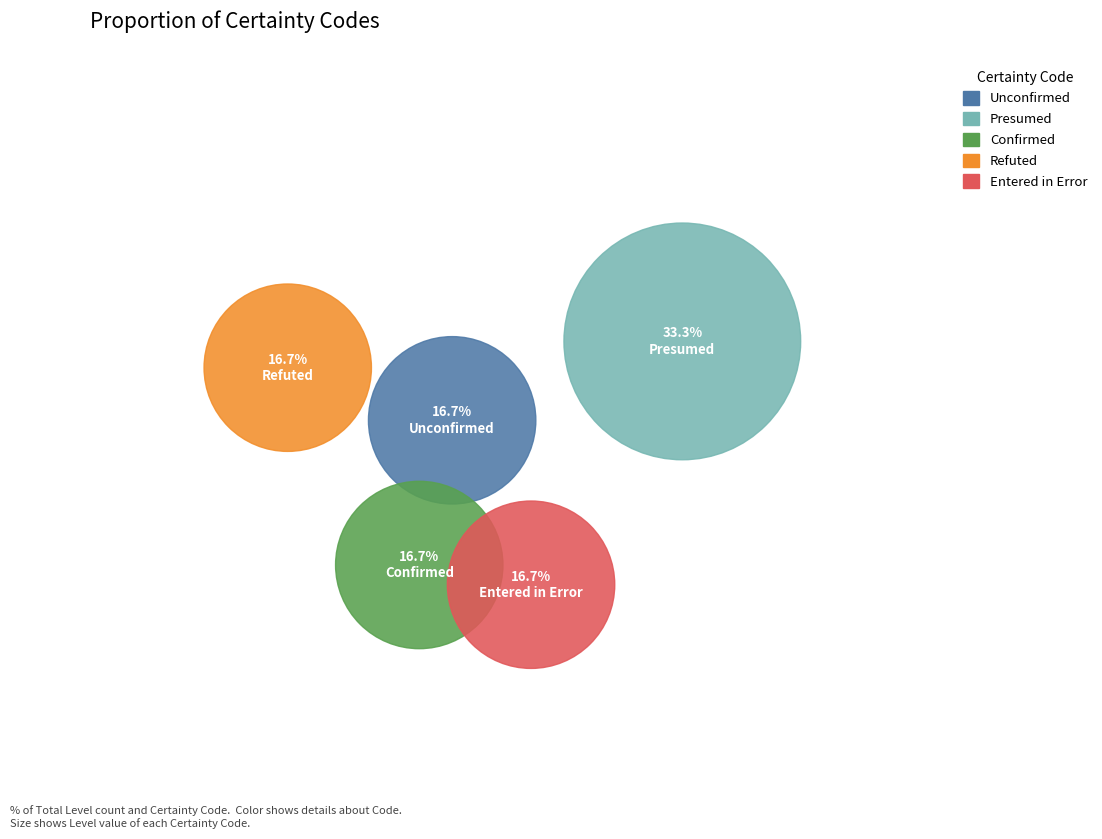

How much of the chart is everything except unconfirmed?

83.3%